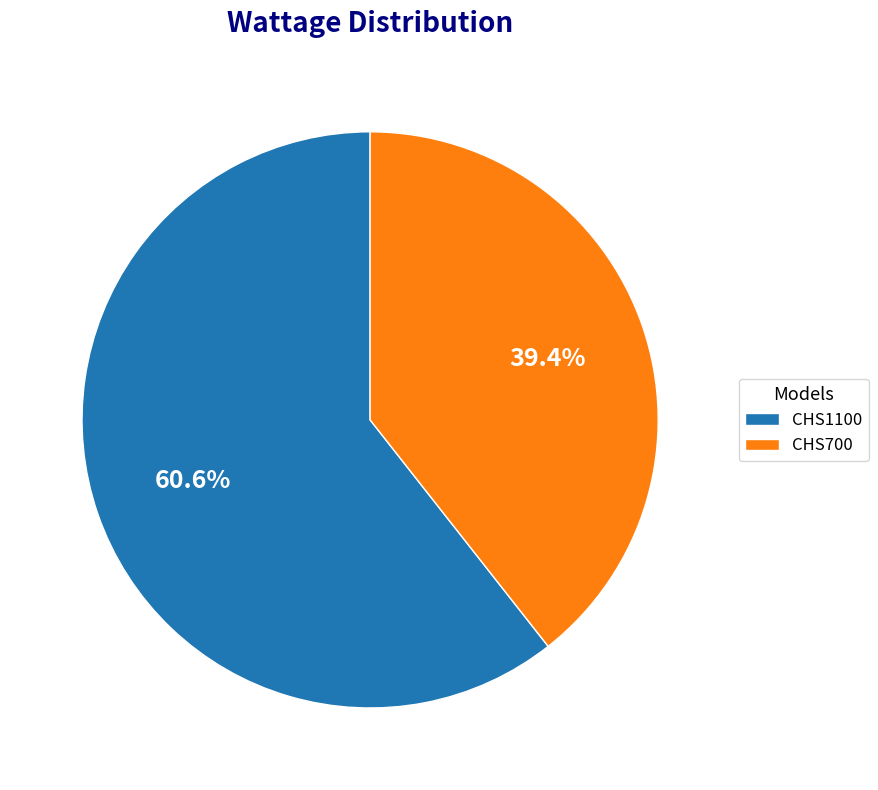

To the nearest percent, what portion does CHS1100 represent?

61%